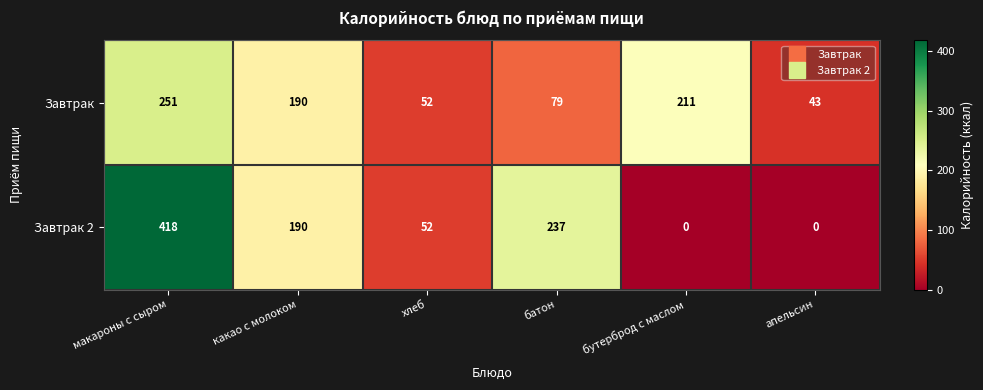

What is the difference between the highest and lowest values at бутерброд с маслом?

211